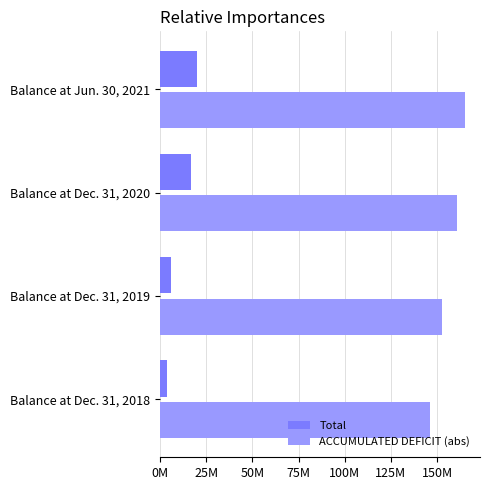

What are all the series names shown in the legend?

Total, ACCUMULATED DEFICIT (abs)